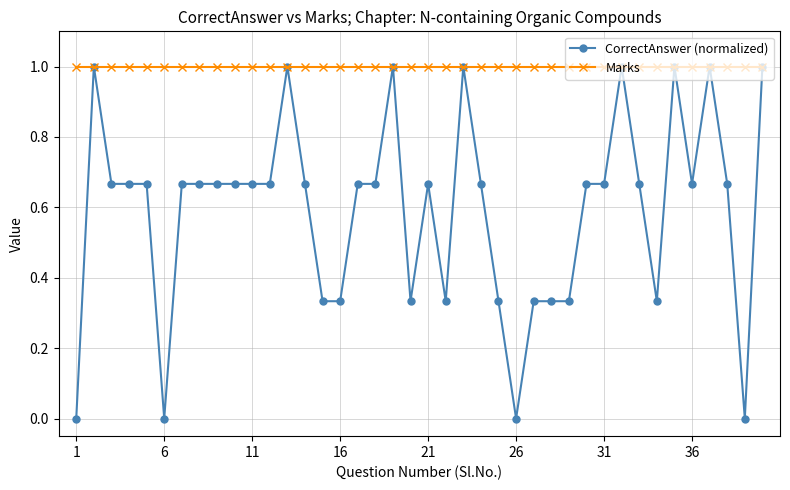

Count the number of data series in this chart.

2